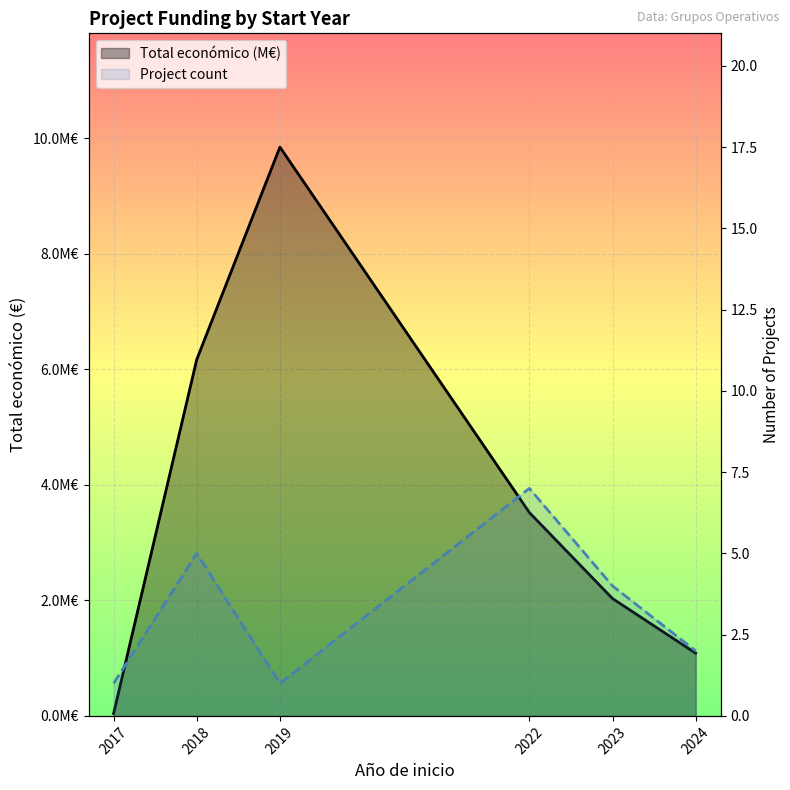

How many values in the Project count series exceed 4?

2